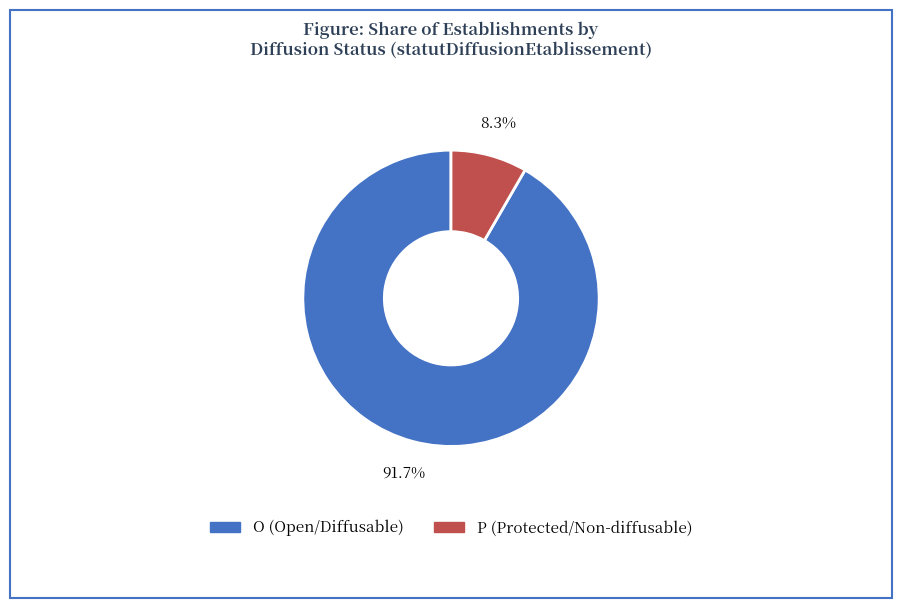

Approximately how many times larger is the value at O compared to P?

11.0